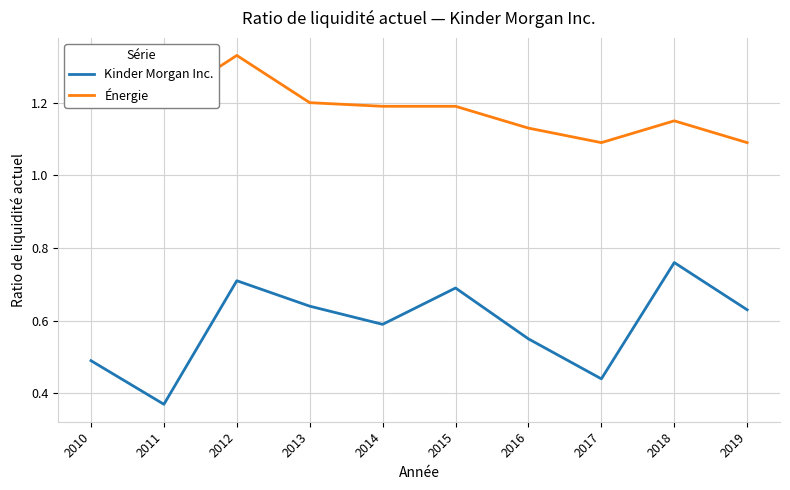

Does the chart have visible grid lines?

Yes